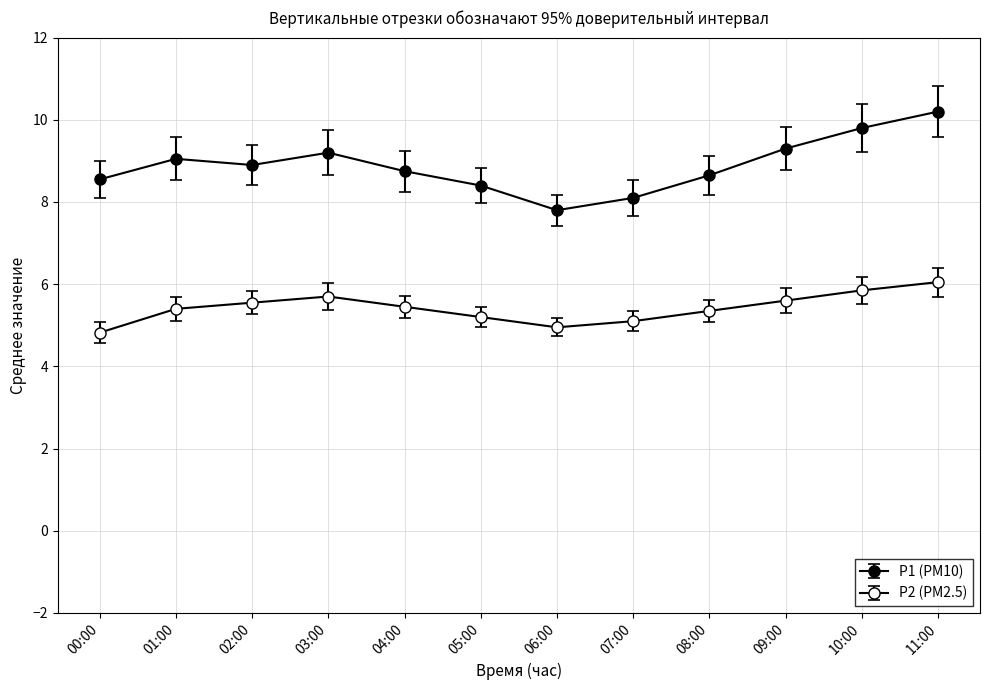

How many lines are shown in the chart?

2